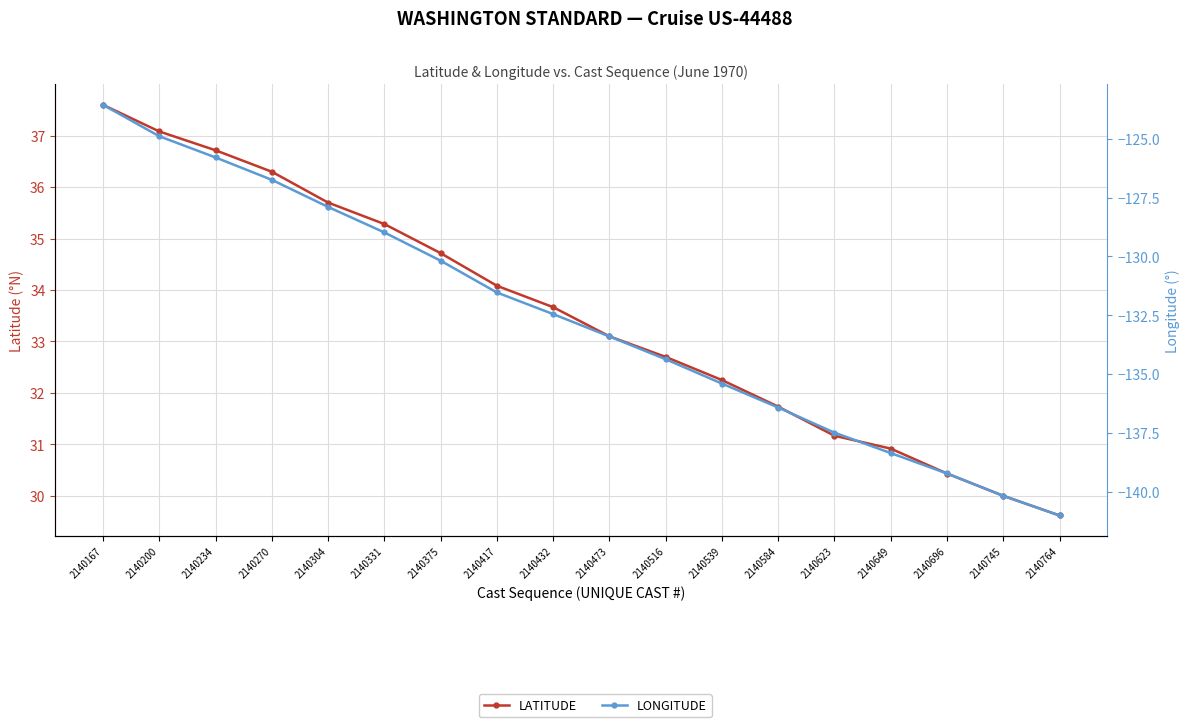

Is it true that LATITUDE equals 7.0 at 2140516?

False